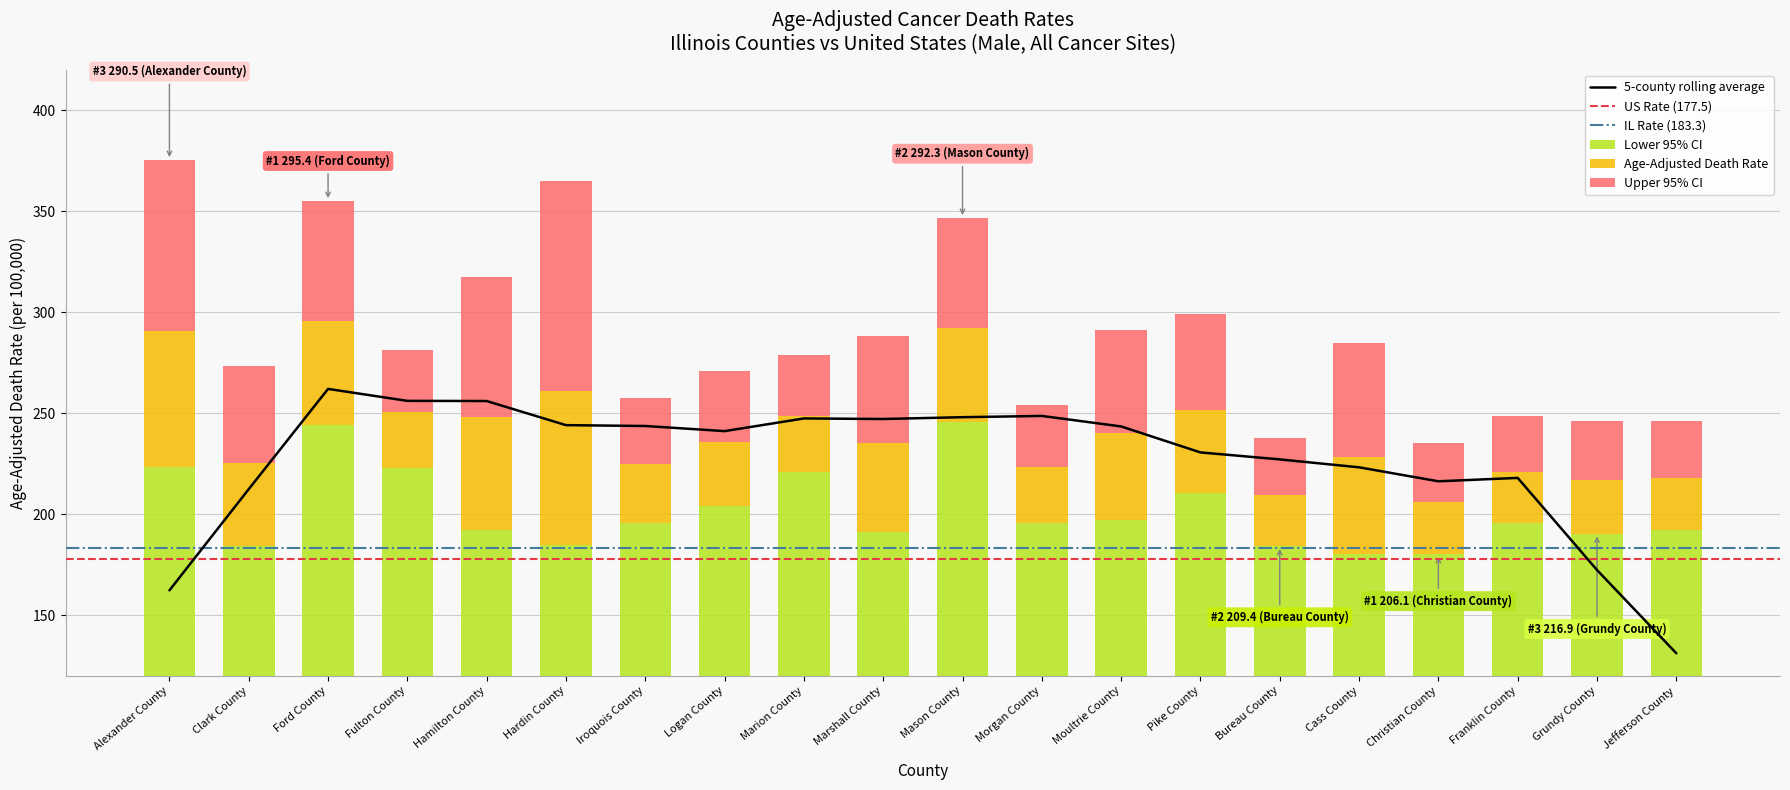

What value does the Lower 95% CI series have at Fulton County?

222.6